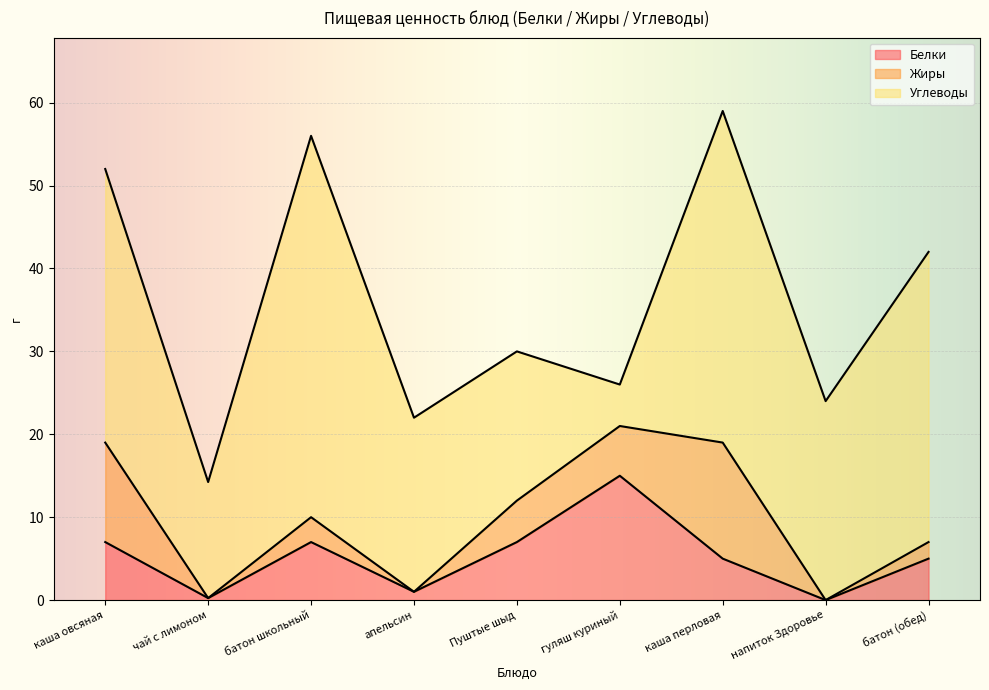

Which has a higher value, батон школьный or гуляш куриный?

гуляш куриный